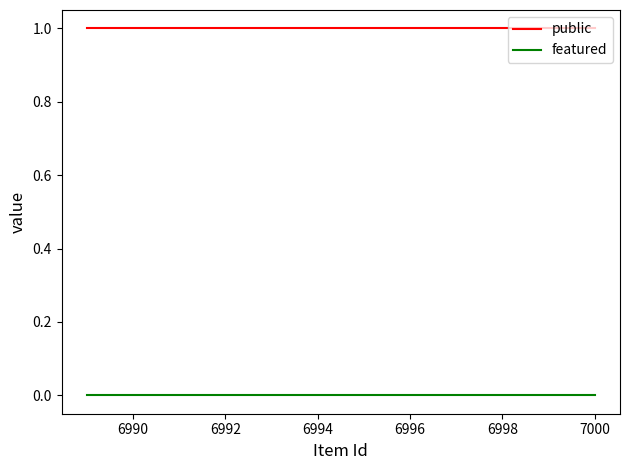

True or false: public and featured intersect in this chart.

False